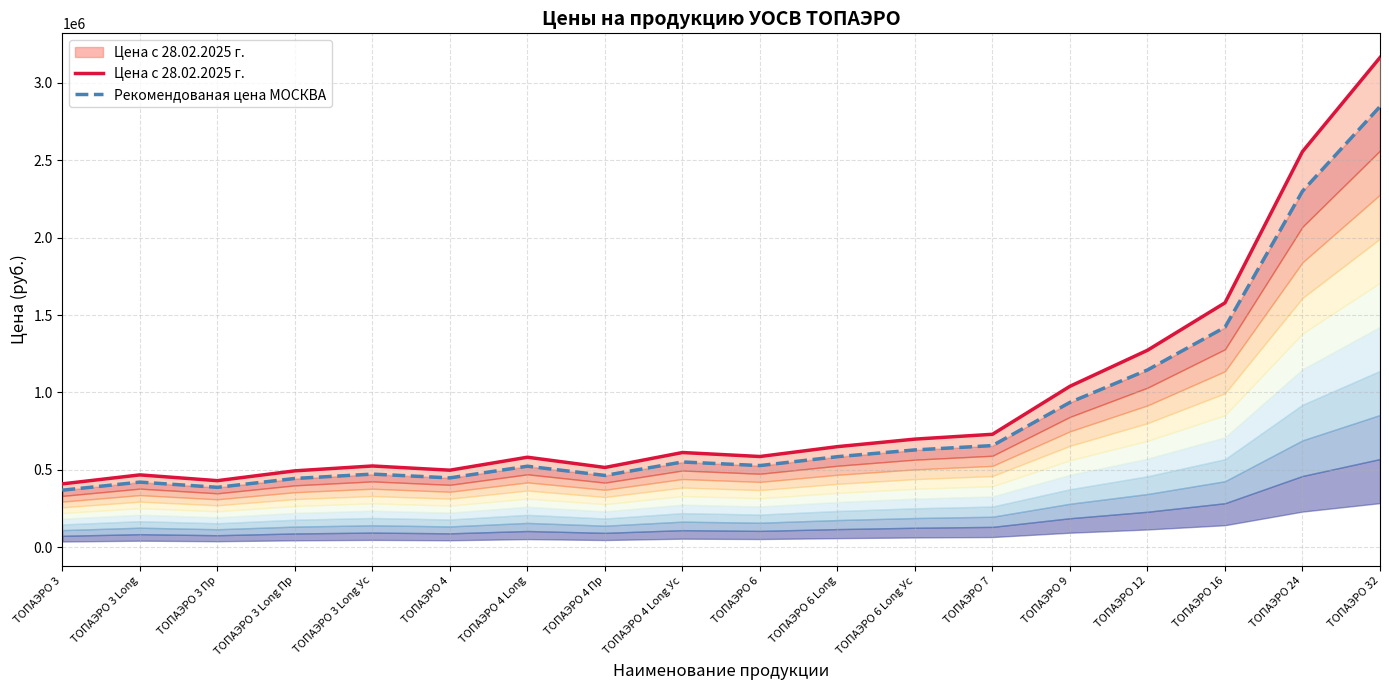

Is it true that Цена с 28.02.2025 г. equals 2133386 at TOПАЭРО 16?

False